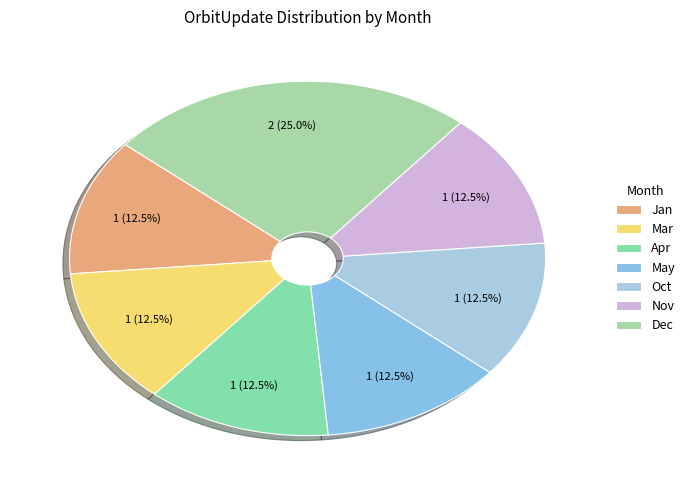

Does Mar account for over 50% of the chart?

No